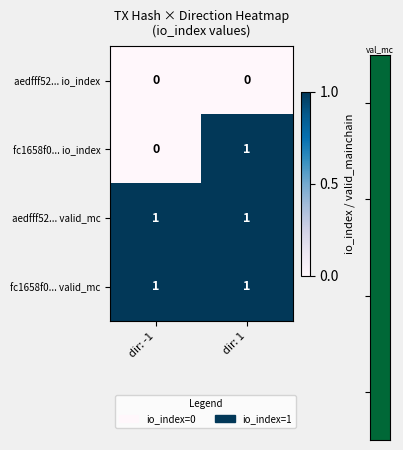

At which label is fc1658f0... io_index closest to 0?

dir: -1